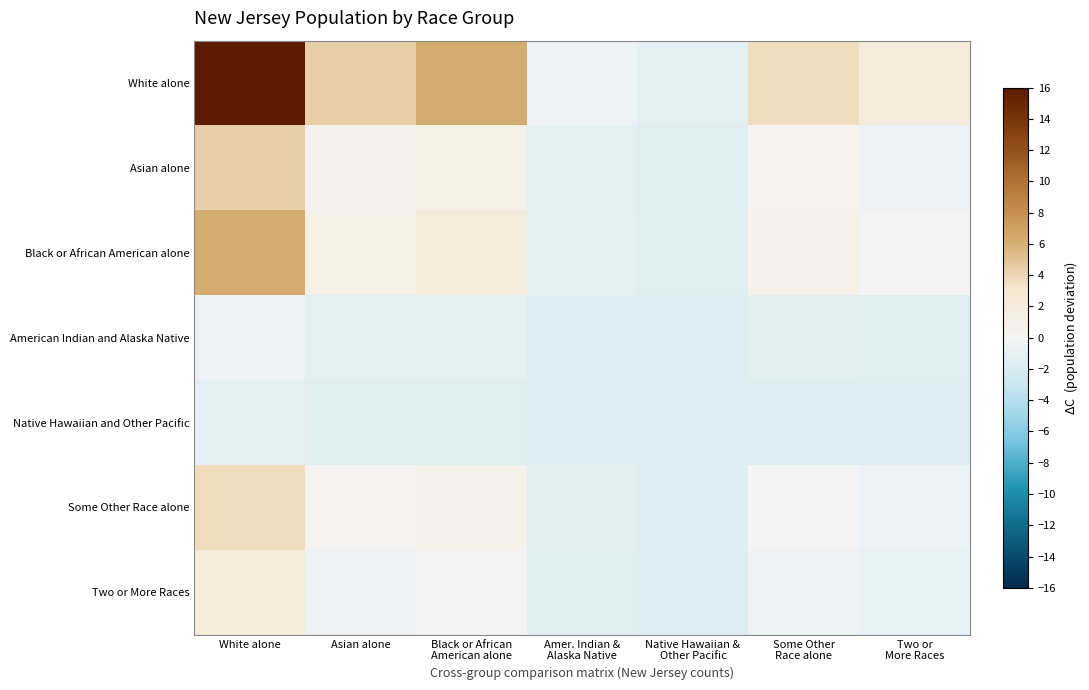

Reading left to right, list all the values displayed in this chart.

White alone: White alone=16.0	Asian alone=4.5	Black or African
American alone=6.2	Amer. Indian &
Alaska Native=-0.4	Native Hawaiian &
Other Pacific=-1.2	Some Other
Race alone=3.7	Two or
More Races=1.9
Asian alone: White alone=4.5	Asian alone=0.5	Black or African
American alone=1.1	Amer. Indian &
Alaska Native=-1.2	Native Hawaiian &
Other Pacific=-1.5	Some Other
Race alone=0.2	Two or
More Races=-0.4
Black or African American alone: White alone=6.2	Asian alone=1.1	Black or African
American alone=1.9	Amer. Indian &
Alaska Native=-1.1	Native Hawaiian &
Other Pacific=-1.5	Some Other
Race alone=0.8	Two or
More Races=-0.1
American Indian and Alaska Native: White alone=-0.4	Asian alone=-1.2	Black or African
American alone=-1.1	Amer. Indian &
Alaska Native=-1.6	Native Hawaiian &
Other Pacific=-1.6	Some Other
Race alone=-1.3	Two or
More Races=-1.4
Native Hawaiian and Other Pacific: White alone=-1.2	Asian alone=-1.5	Black or African
American alone=-1.5	Amer. Indian &
Alaska Native=-1.6	Native Hawaiian &
Other Pacific=-1.6	Some Other
Race alone=-1.5	Two or
More Races=-1.6
Some Other Race alone: White alone=3.7	Asian alone=0.2	Black or African
American alone=0.8	Amer. Indian &
Alaska Native=-1.3	Native Hawaiian &
Other Pacific=-1.5	Some Other
Race alone=0.0	Two or
More Races=-0.6
Two or More Races: White alone=1.9	Asian alone=-0.4	Black or African
American alone=-0.1	Amer. Indian &
Alaska Native=-1.4	Native Hawaiian &
Other Pacific=-1.6	Some Other
Race alone=-0.6	Two or
More Races=-0.9